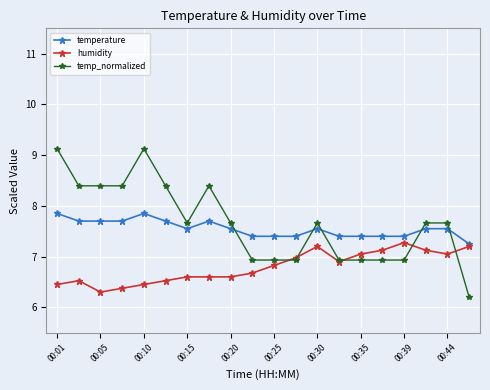

What is the maximum value shown in the chart?

9.1